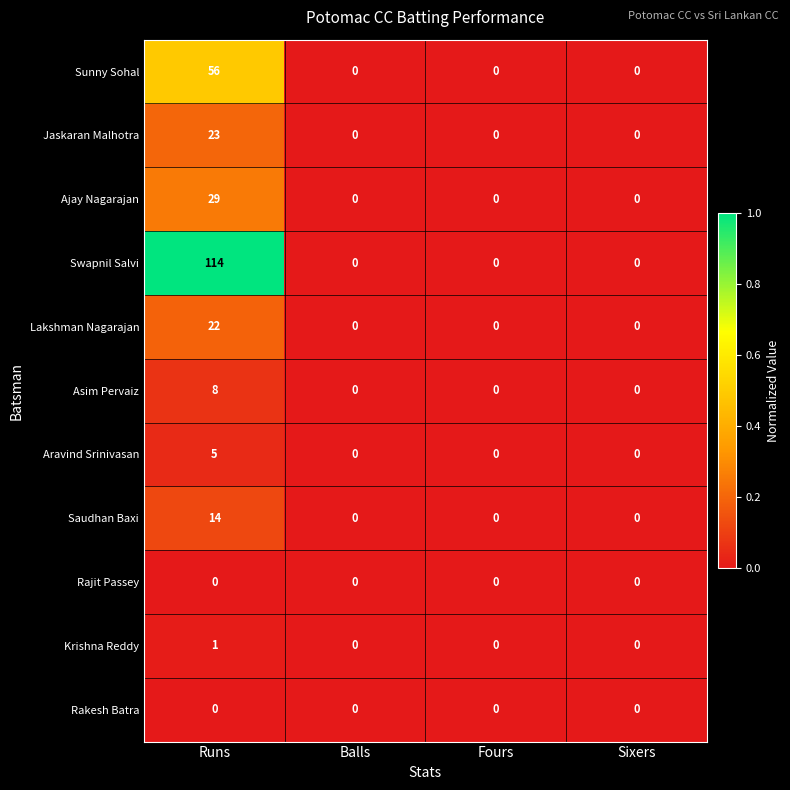

What is the total value across all series at Runs?

272